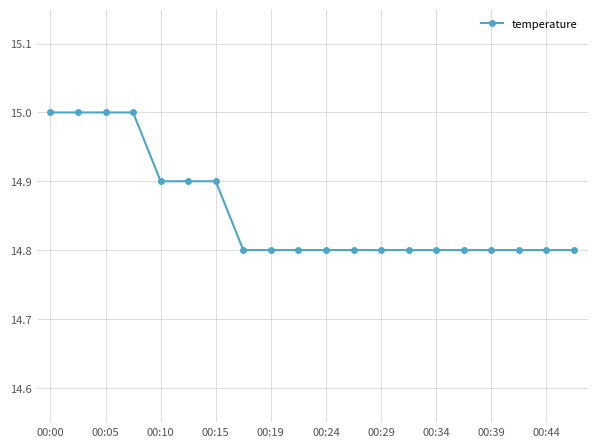

What is the maximum value shown in the chart?

15.0